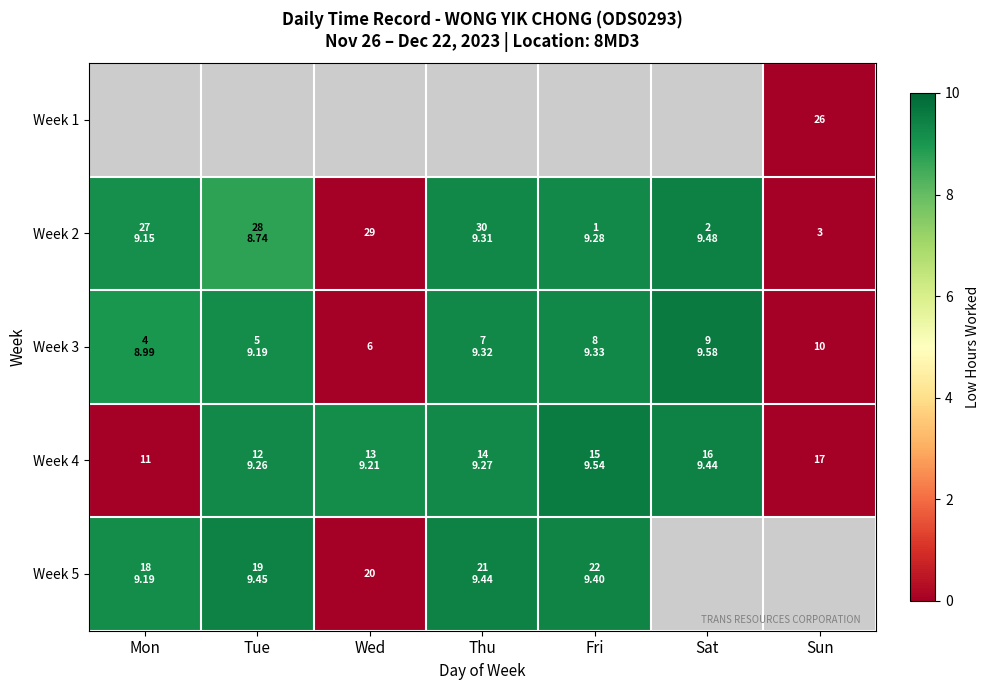

Which has a higher value, Tue or Sat?

Sat